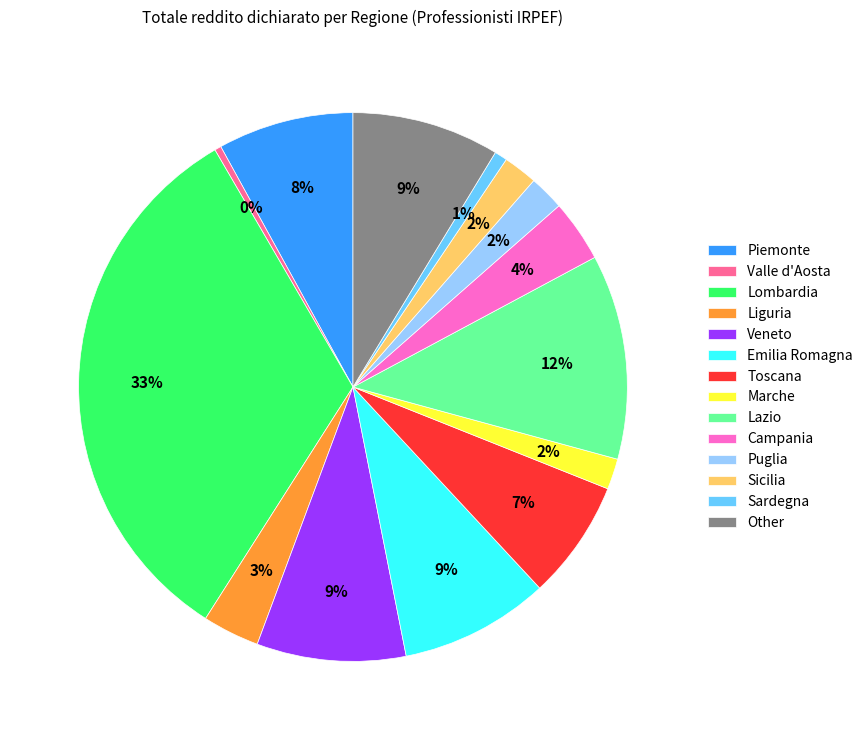

To the nearest percent, what is the difference between the Toscana and Valle d'Aosta slice percentages?

7%